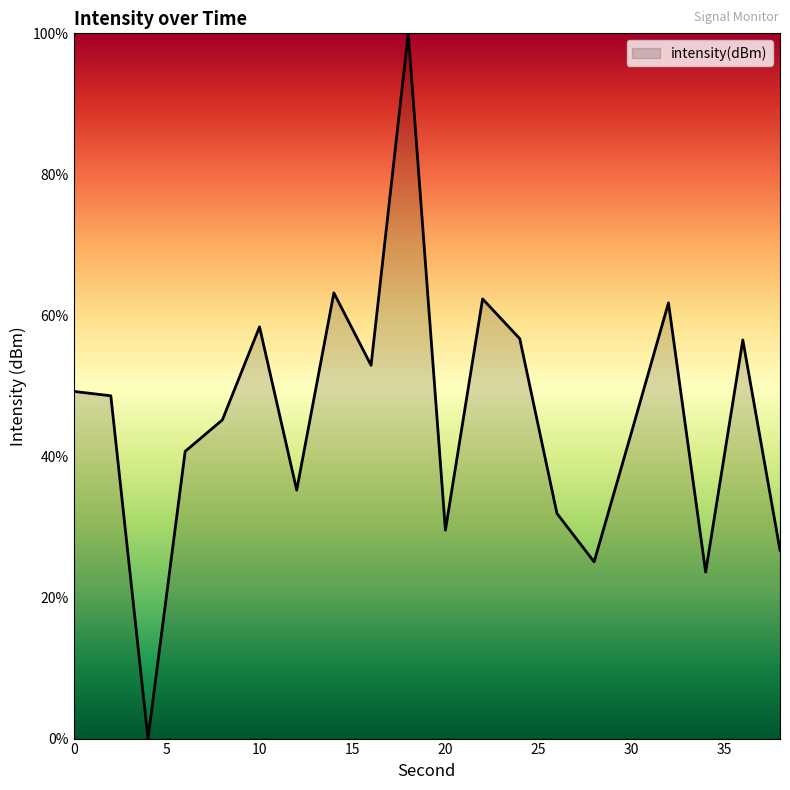

What is the difference between the maximum and minimum values?

100.0